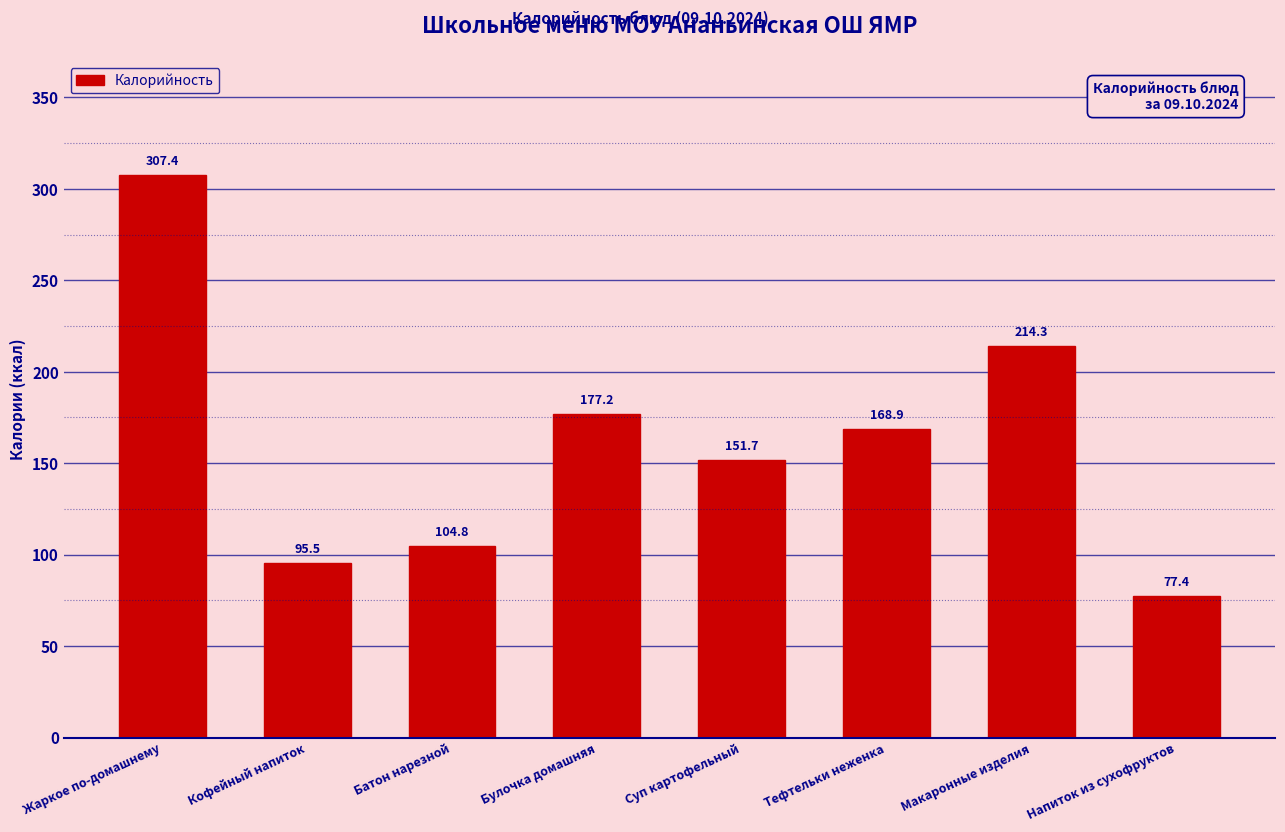

Which category has the highest value across all series?

Жаркое по-домашнему